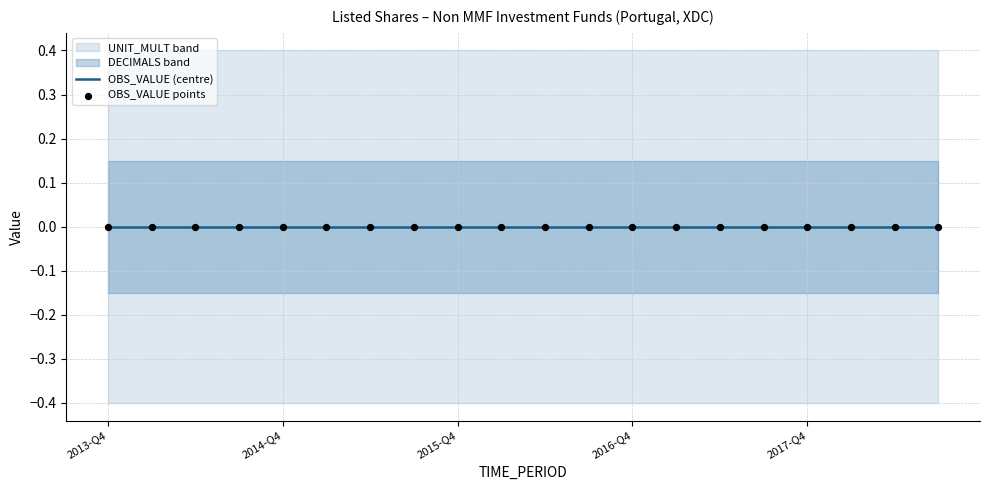

Is the value of DECIMALS at 2015-Q1 greater than the value of UNIT_MULT at 2015-Q2?

No